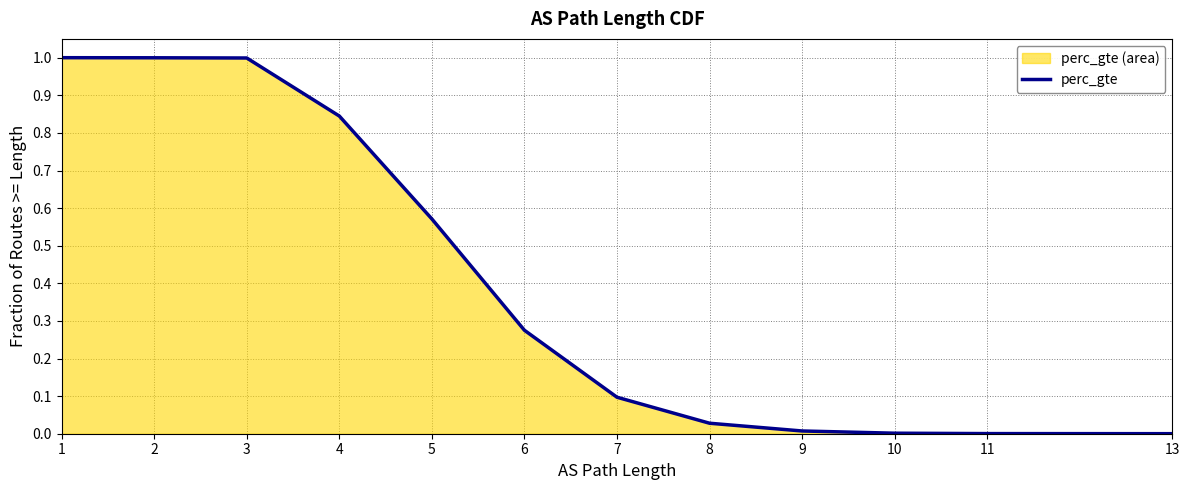

Reading left to right, what are all the values shown in this chart?

1.0	1.0	1.0	0.8	0.6	0.3	0.1	0.0	0.0	0.0	0.0	0.0	0.0